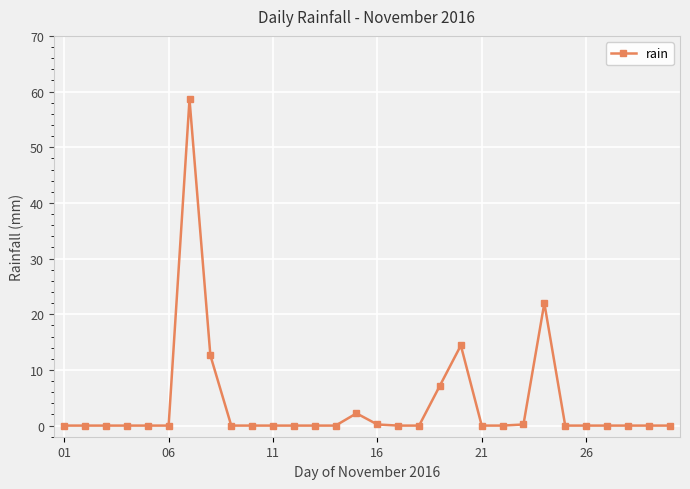

How many lines are shown in the chart?

1